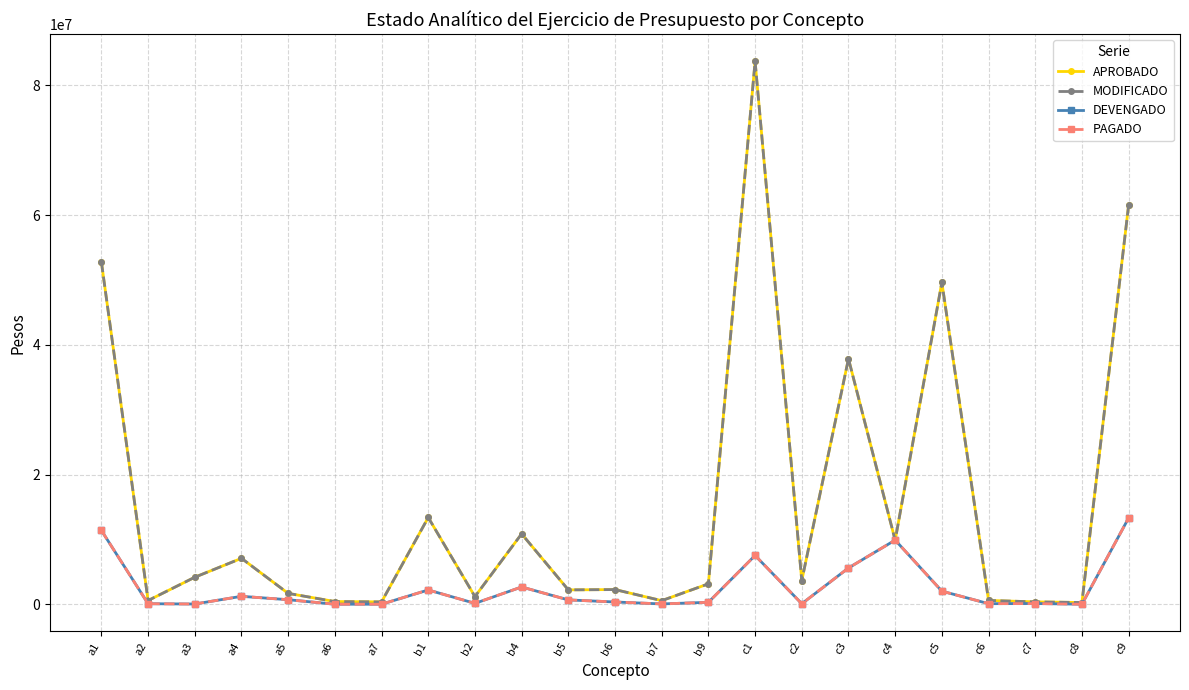

Does the chart have visible grid lines?

Yes